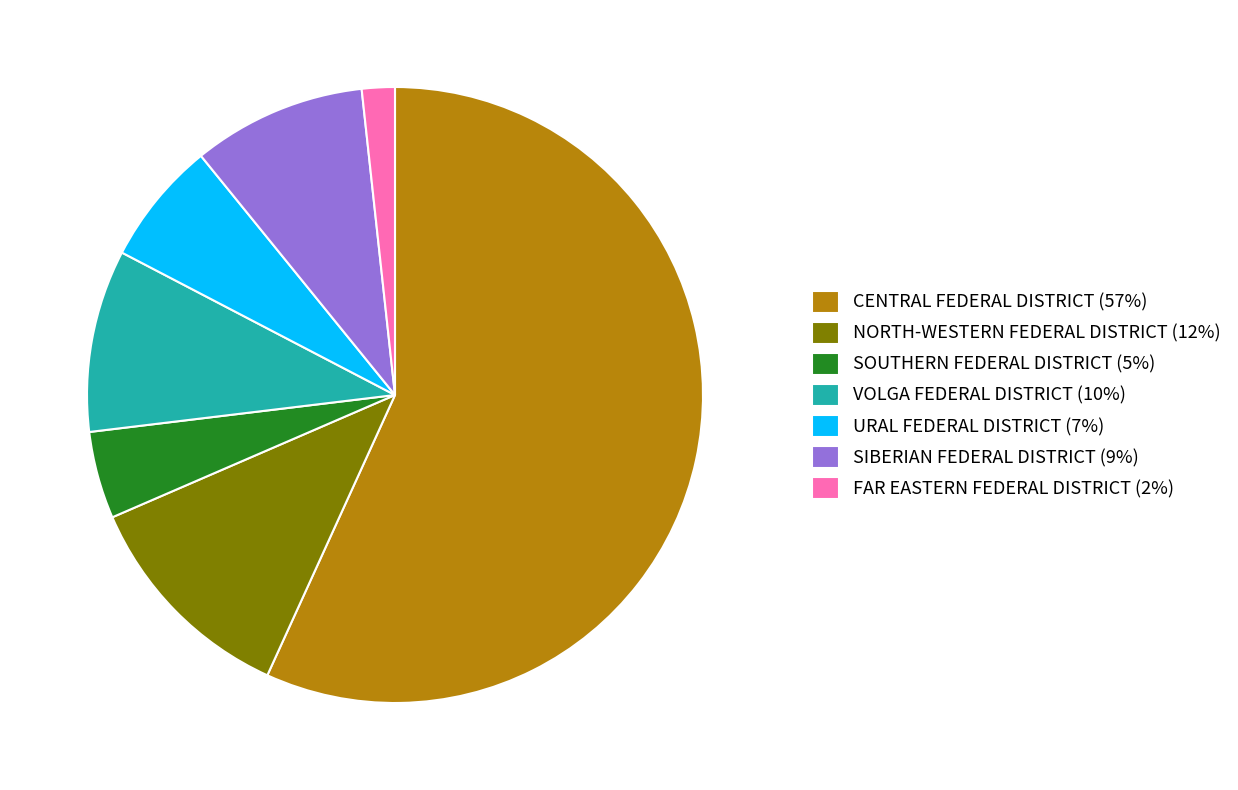

The VOLGA FEDERAL DISTRICT (10%) slice represents 15% of the pie. True or false?

False